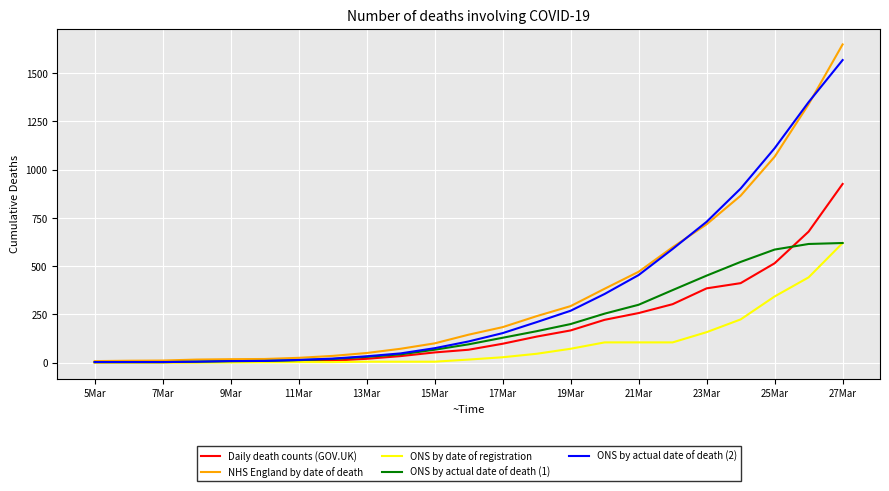

What is the highest value of the ONS by date of registration series?

620